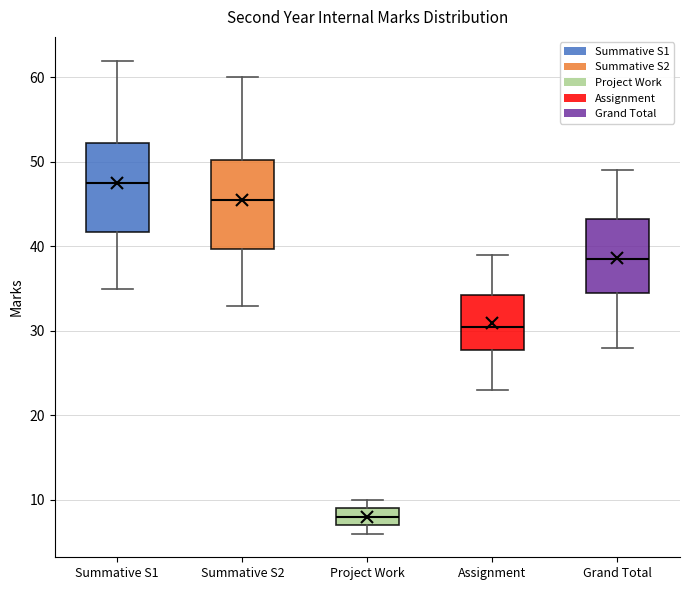

Where does the upper whisker of the box for Summative S2 end on the y-axis? The values are not printed on the chart, so give them approximately, as read against the axis.

60